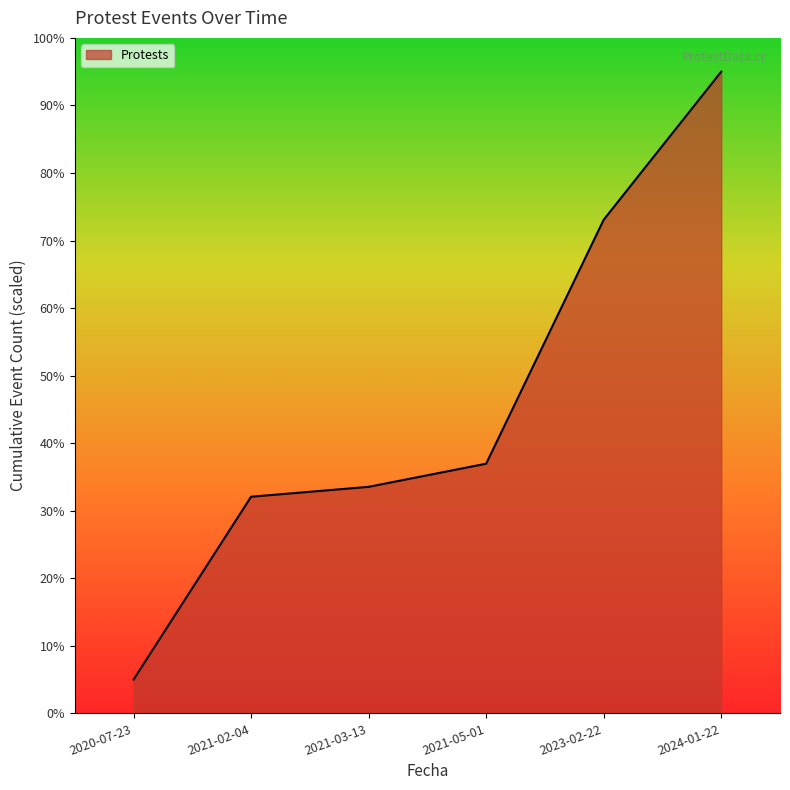

Where does the data first go above 36?

2021-05-01